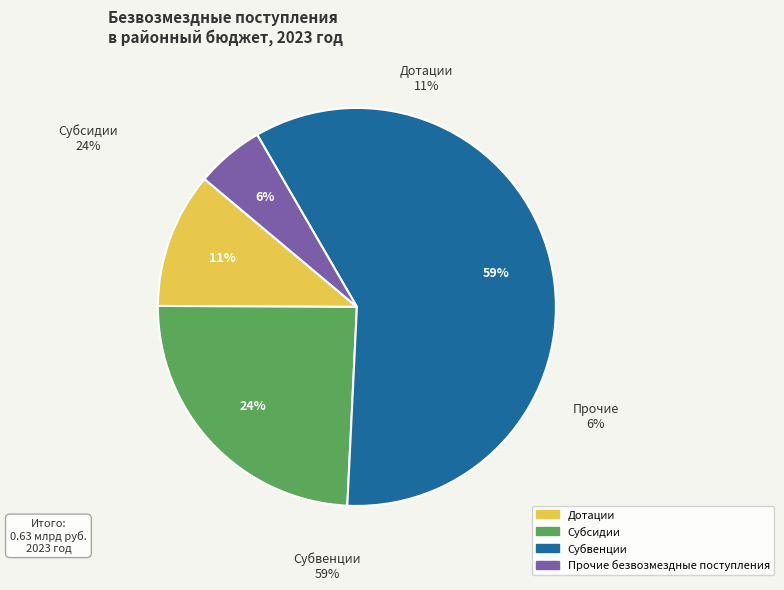

How many slices are in this pie chart?

4